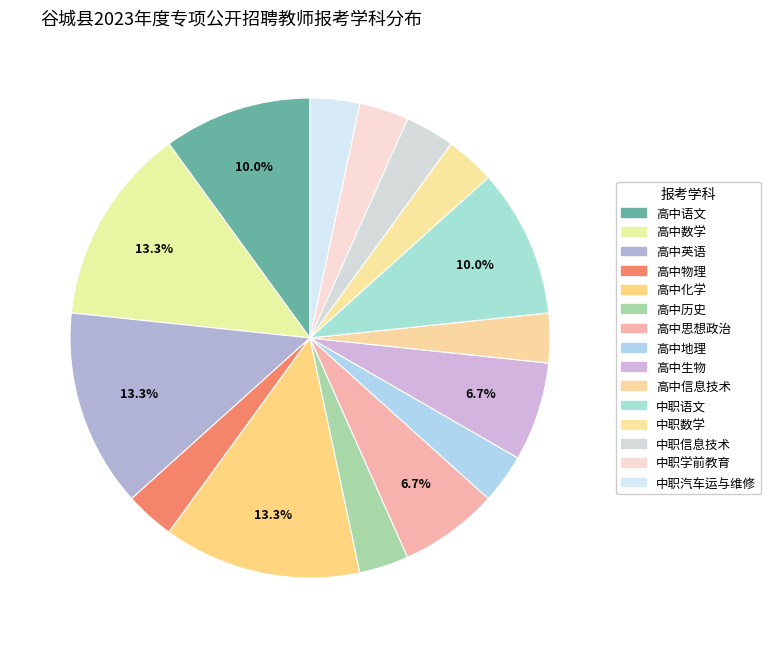

Is the sum of 高中地理 and 中职数学 greater than half?

No